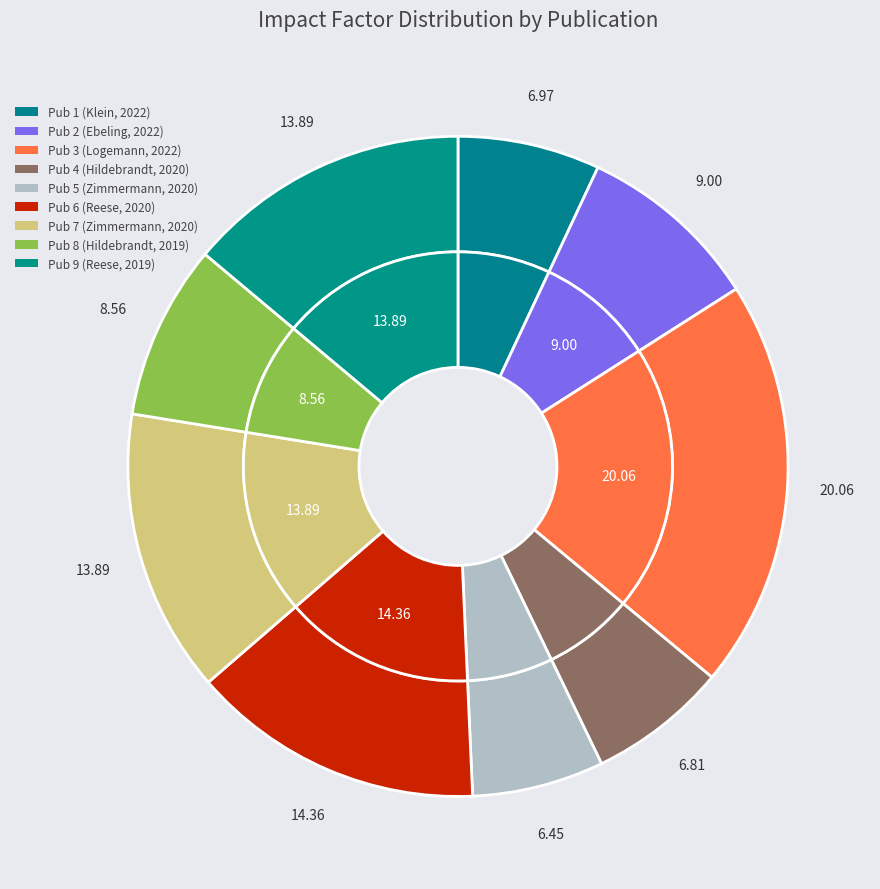

What percentage do 5 and 9 together represent?

20.3%